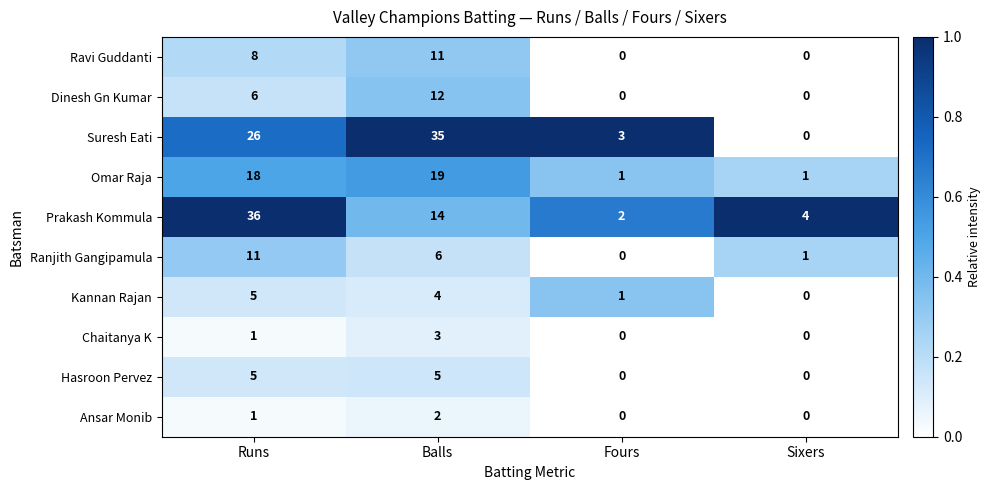

Between Balls and Fours, which series saw the biggest shift?

Suresh Eati